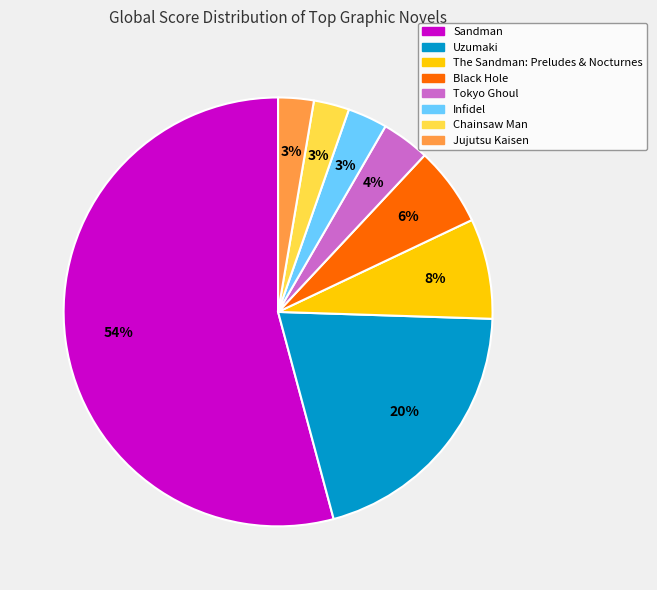

Which slice is the largest?

Sandman